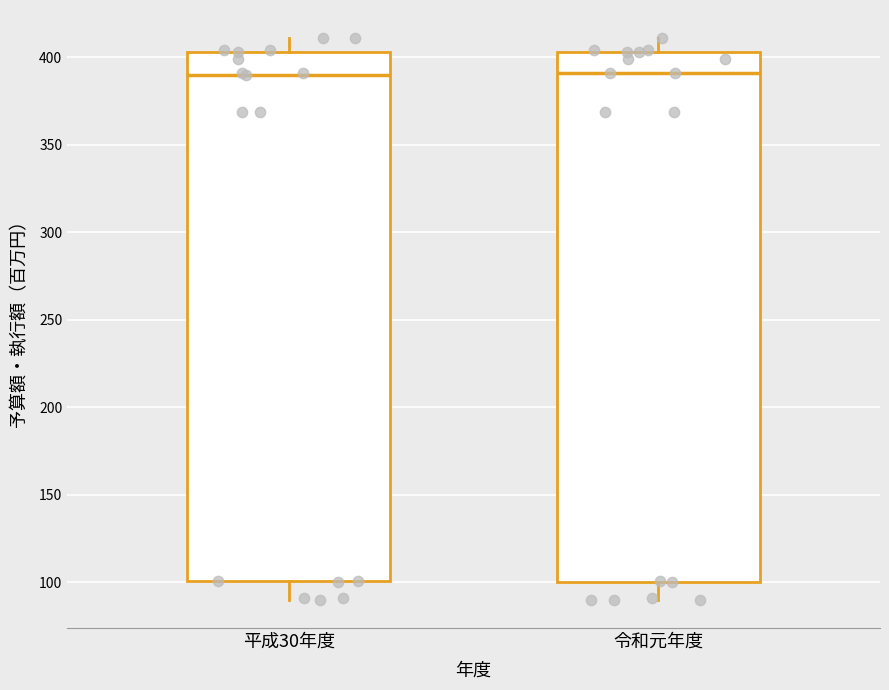

Reading left to right, transcribe this box plot: for each box, give where its median line is, the range the box spans, and where its two whiskers end, as read against the y-axis. The values are not printed on the chart, so give them approximately, as read against the axis.

平成30年度: median 390, box 100 to 405, whiskers 90 to 410
令和元年度: median 390, box 100 to 405, whiskers 90 to 410